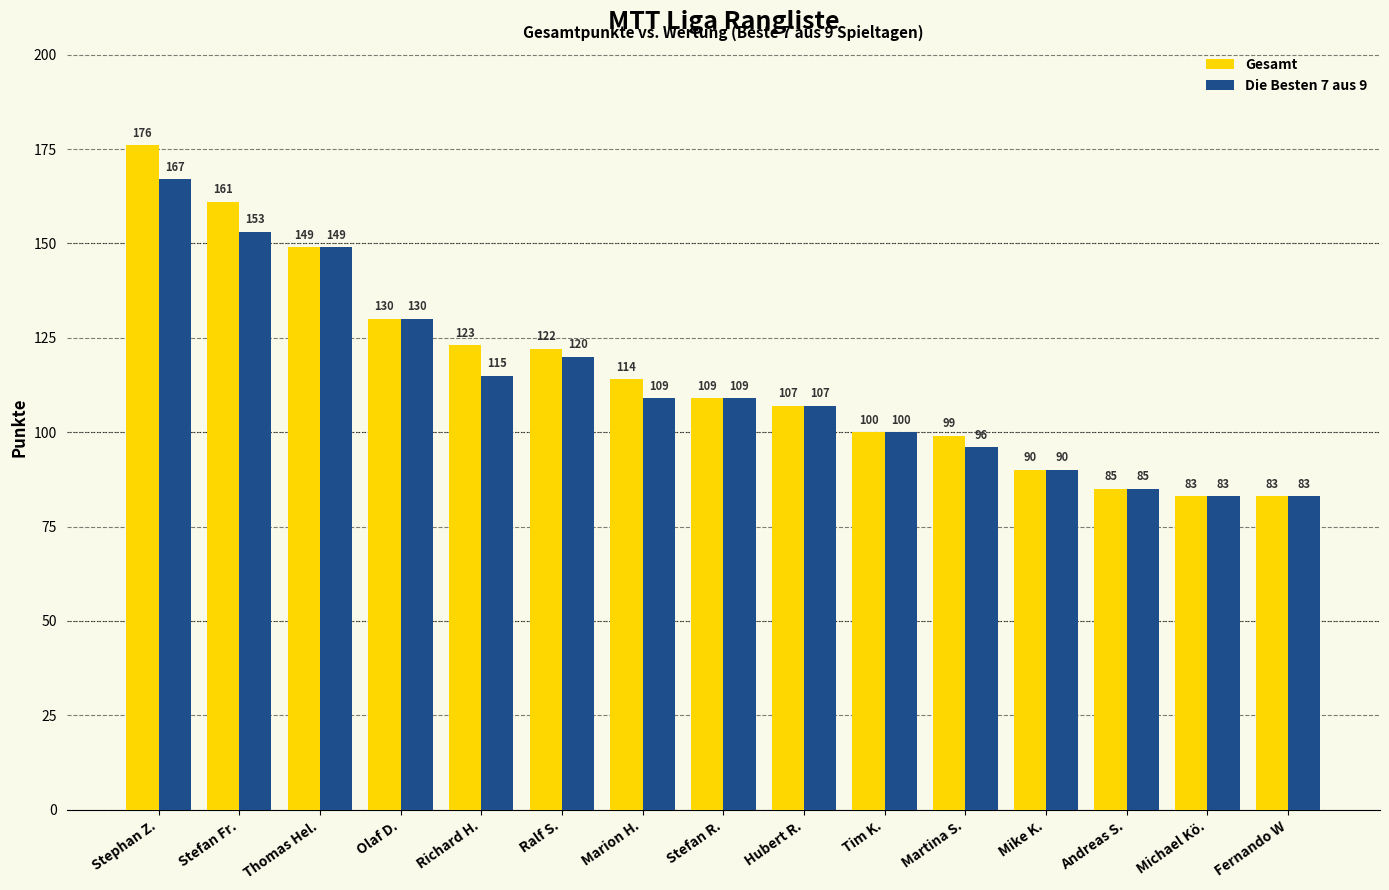

List the series in order of their peak value, lowest first.

Die Besten 7 aus 9, Gesamt